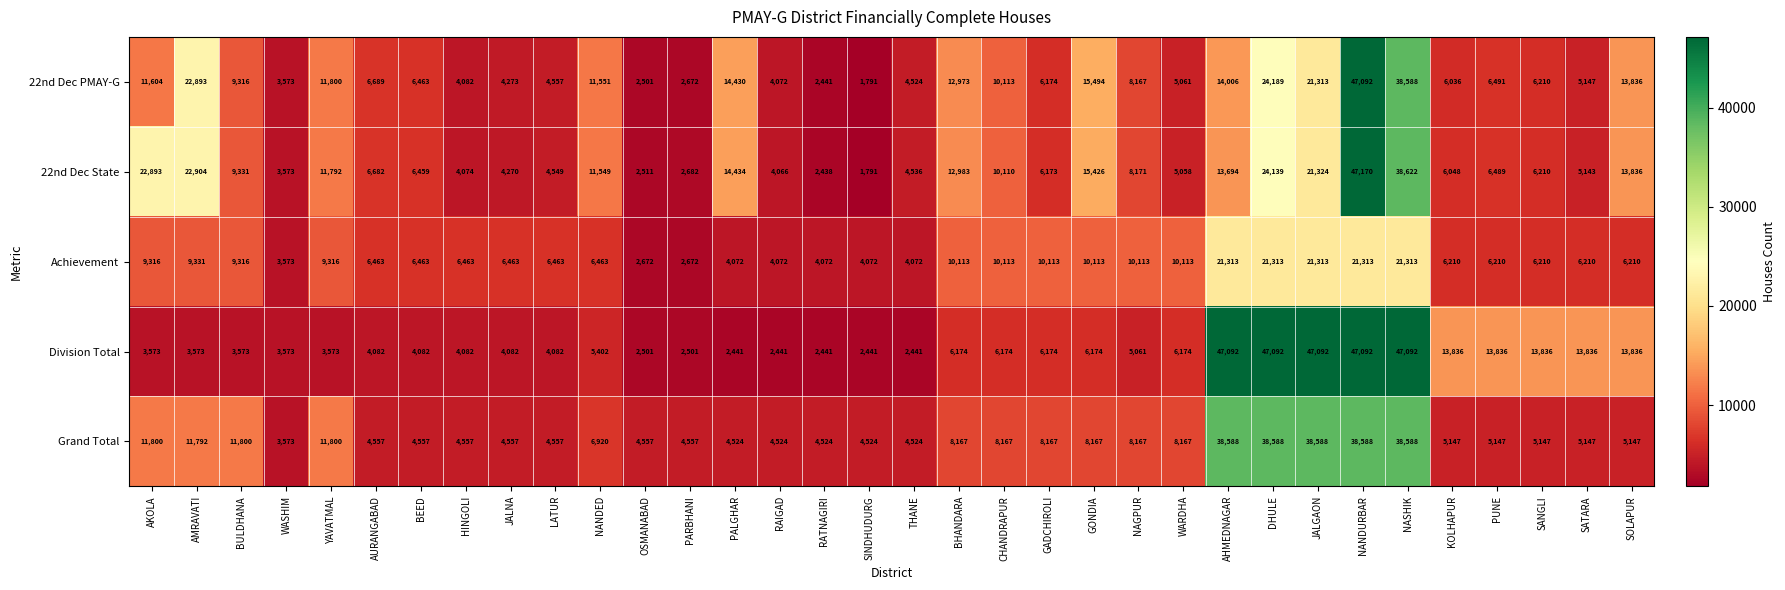

What is the total value across all series at RAIGAD?

19175